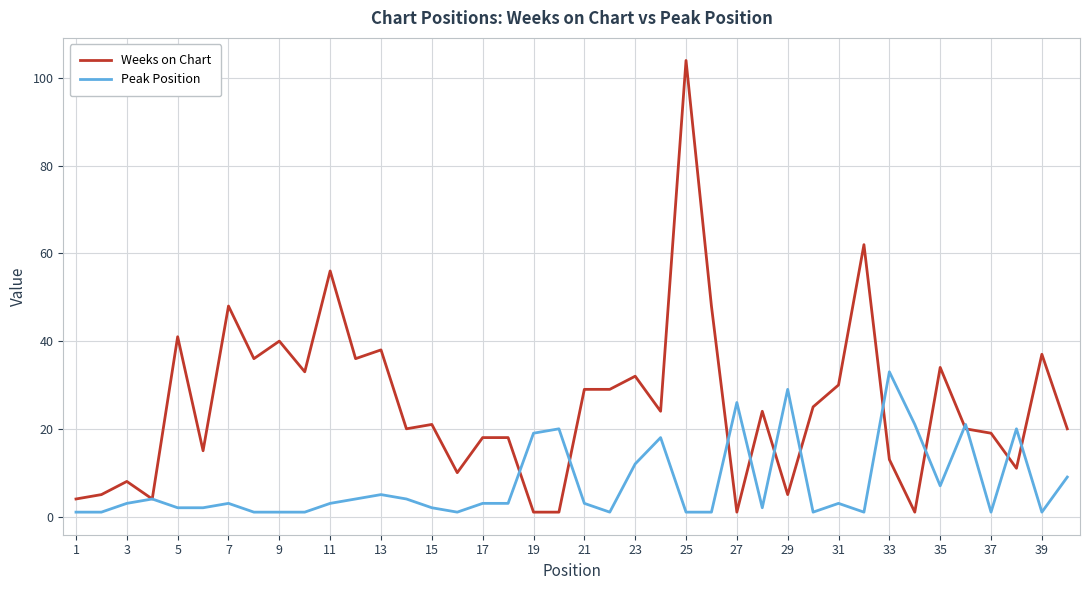

Which series has the largest total across all categories?

Weeks on Chart